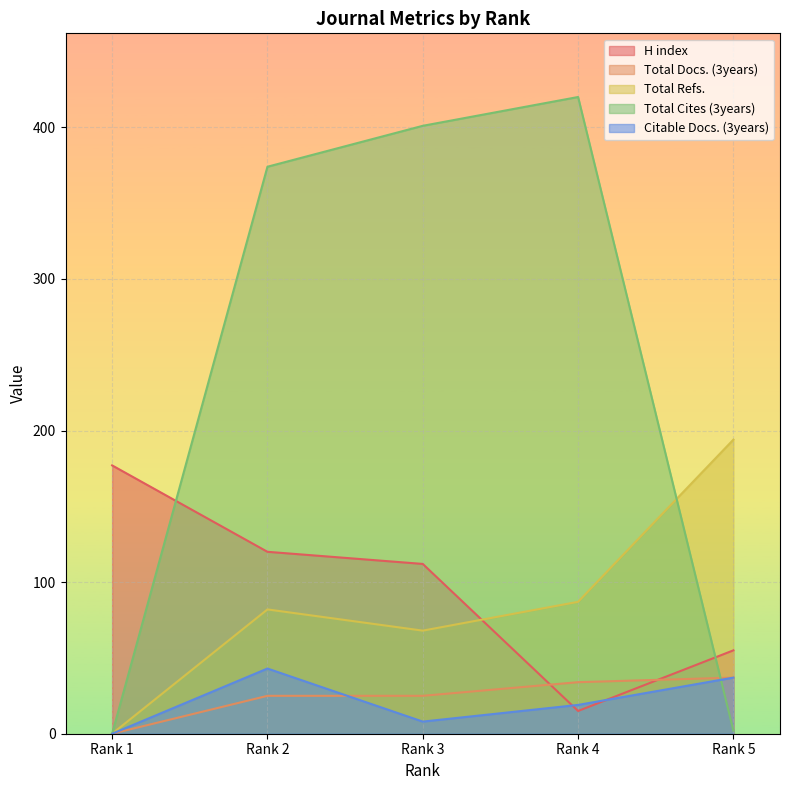

What is the spread (max minus min) of values at Rank 5?

192